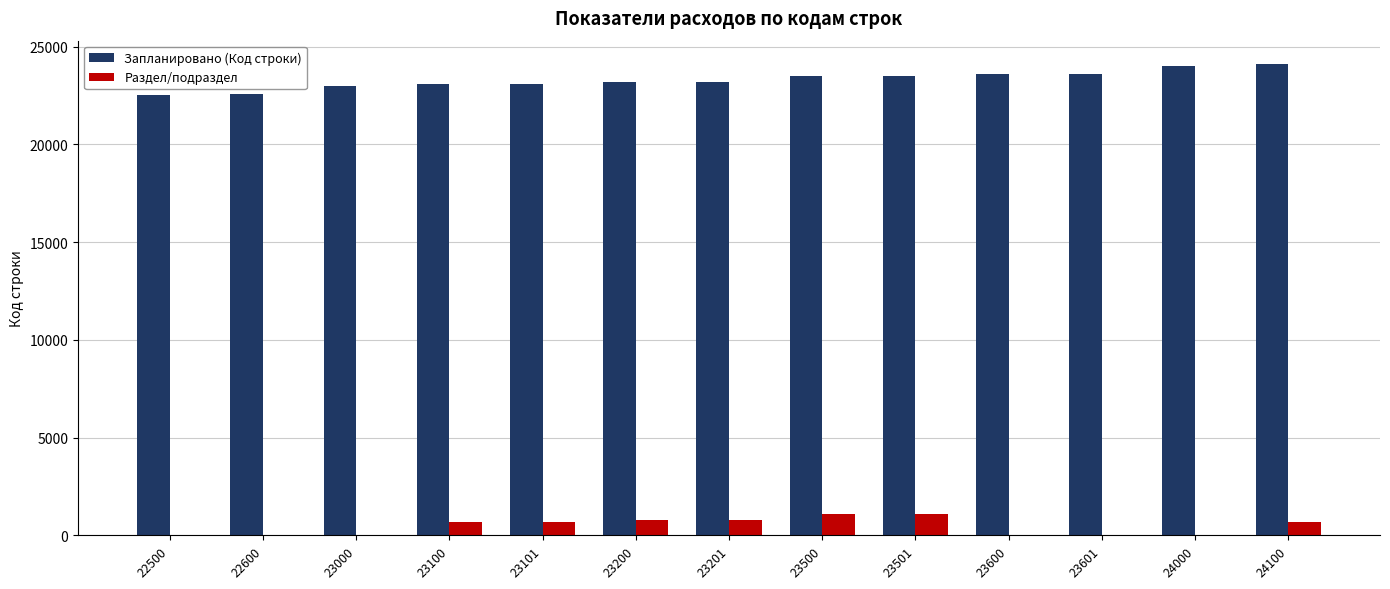

What is the sum of all Запланировано (Код строки) values?

303004